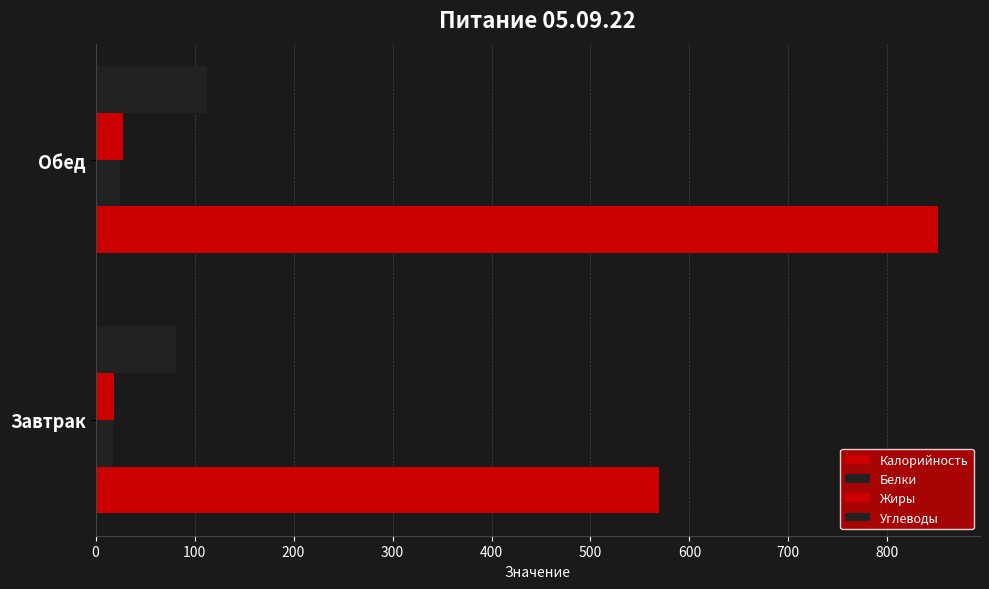

How many data points does each series have?

2